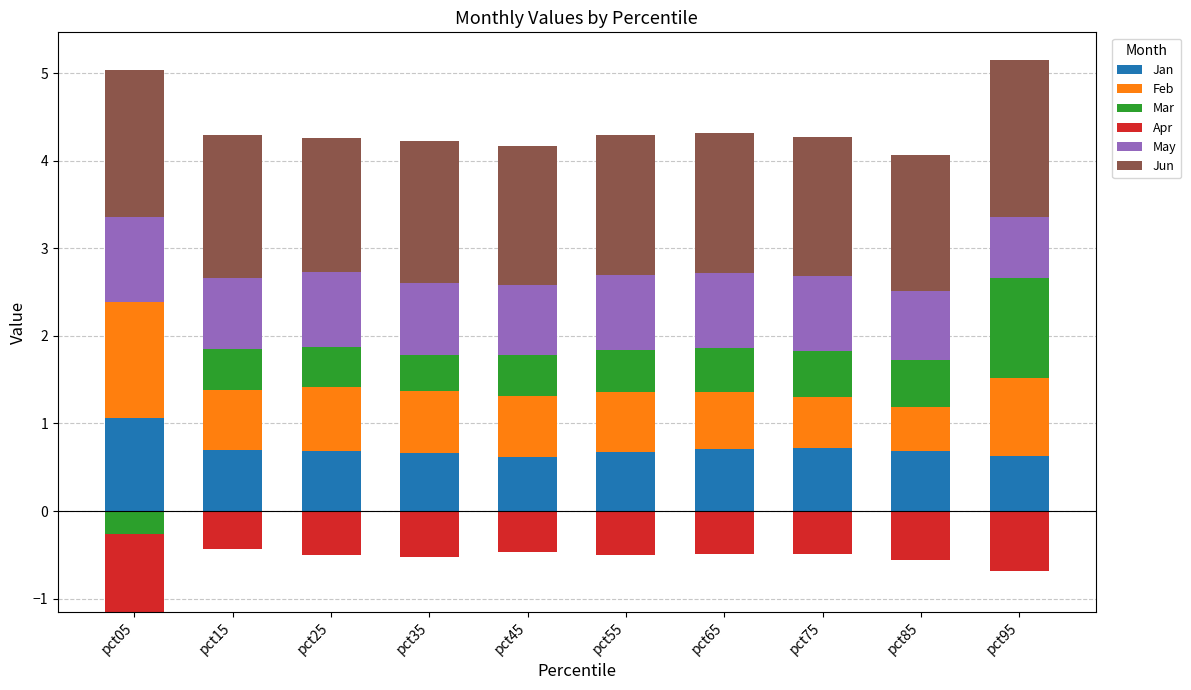

What is the difference between the Mar values at pct85 and pct25?

0.1